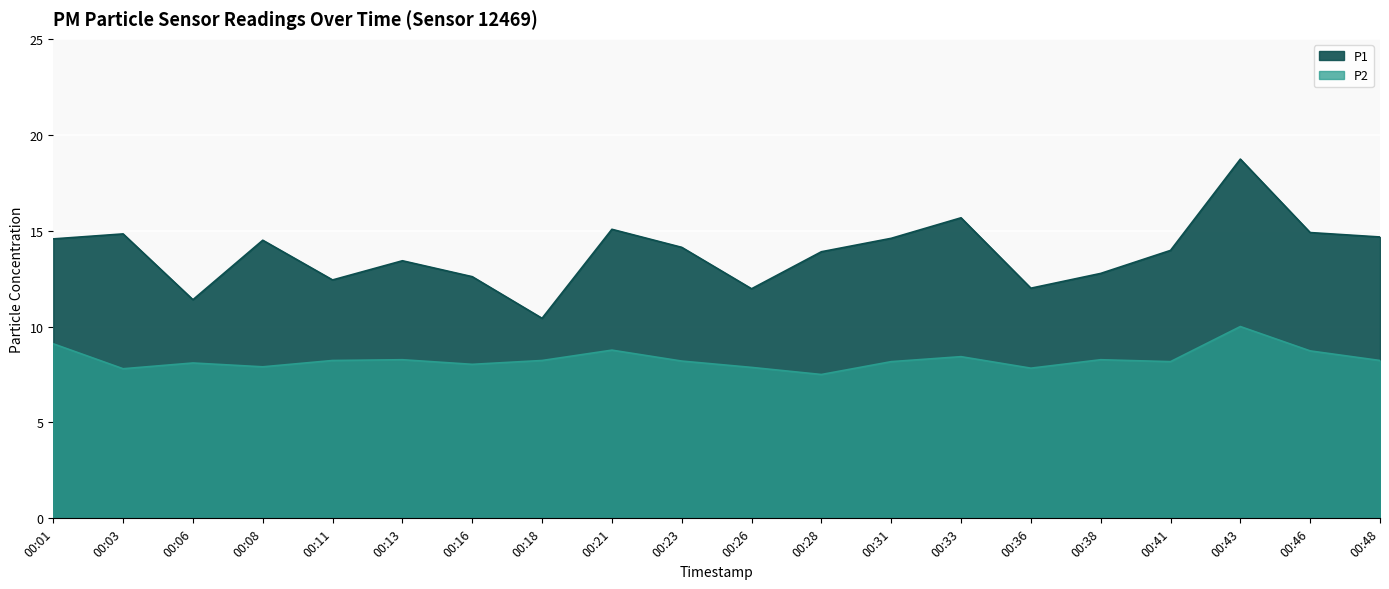

What is the value of the P1 point at the 14th from the left?

15.7